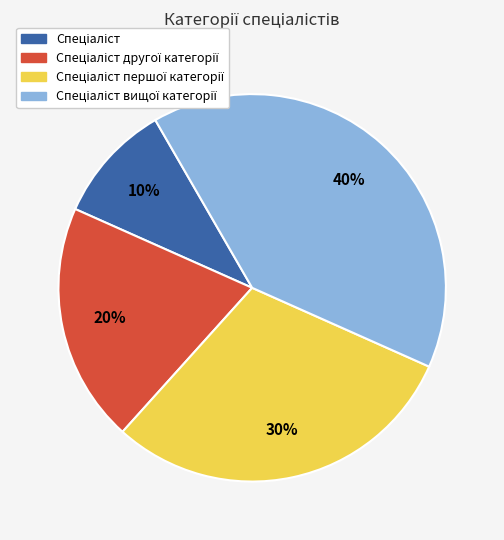

Is there a majority slice in this chart?

No